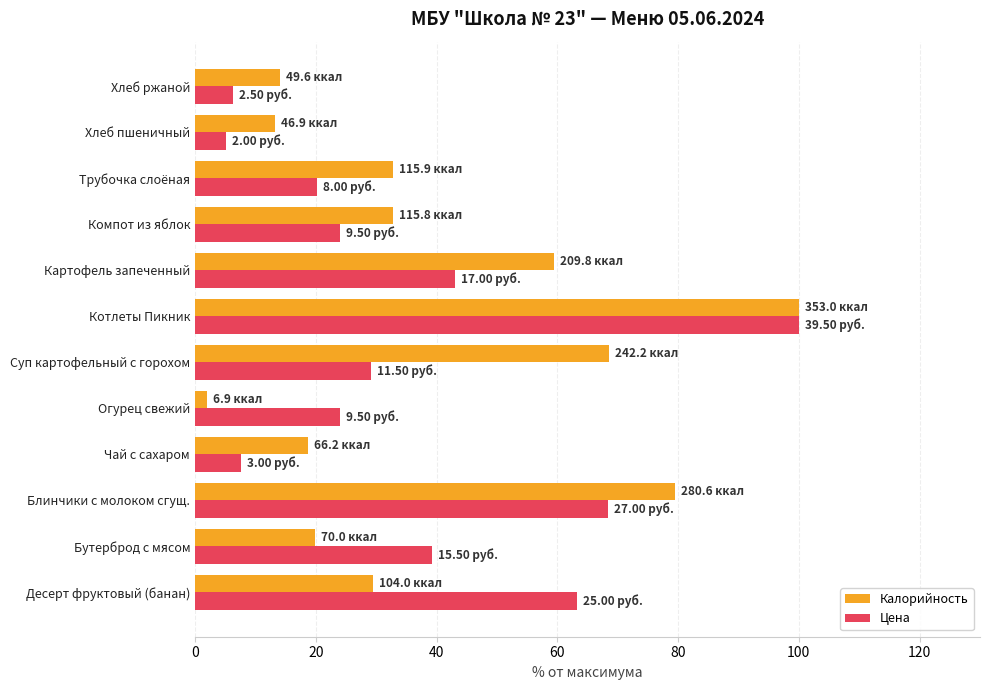

Which series has the largest total across all categories?

Калорийность